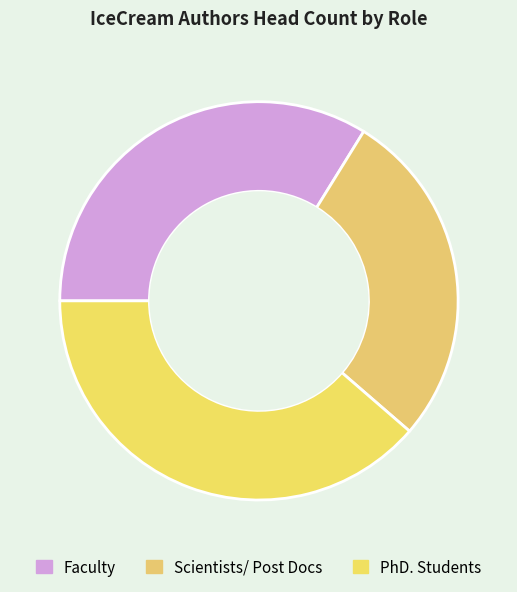

Count the number of slices in the pie.

3